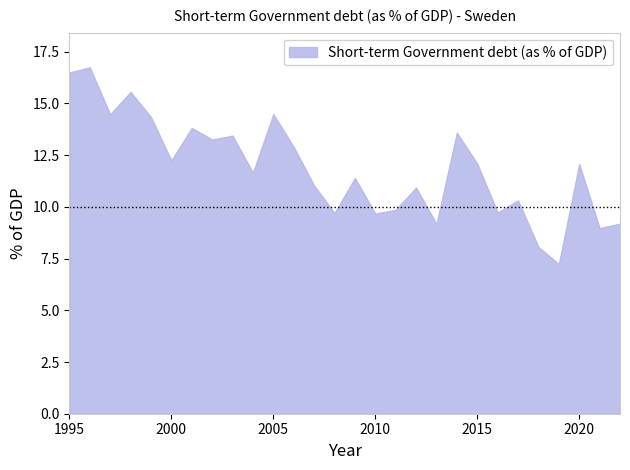

Rank the categories by value from highest to lowest.

1996, 1995, 1998, 2005, 1997, 1999, 2001, 2014, 2003, 2002, 2006, 2000, 2015, 2020, 2004, 2009, 2007, 2012, 2017, 2011, 2016, 2008, 2010, 2022, 2013, 2021, 2018, 2019